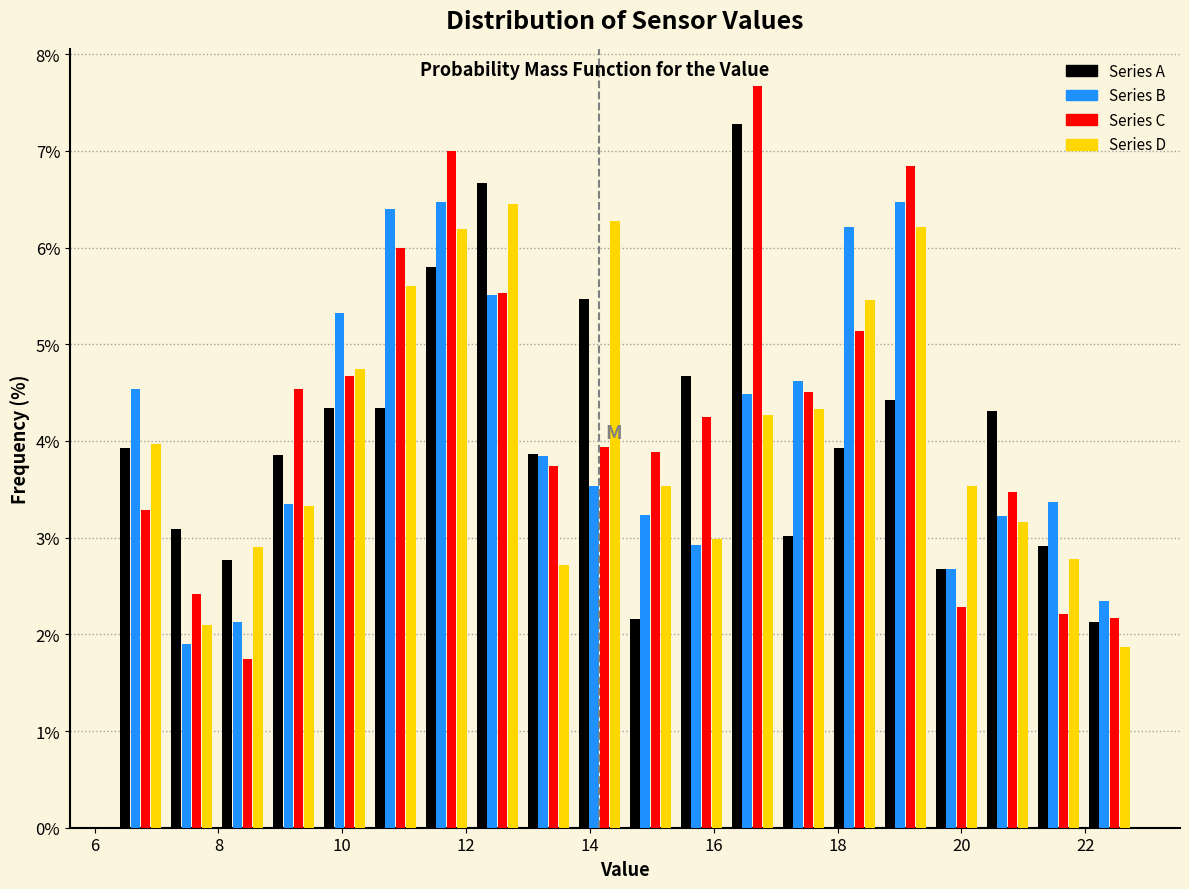

What is the height of the Series A bar covering 17.8 to 18.6 on the x-axis? Neither the bar edges nor the heights are printed on the chart, so give them approximately, as read against the axes.

3.9